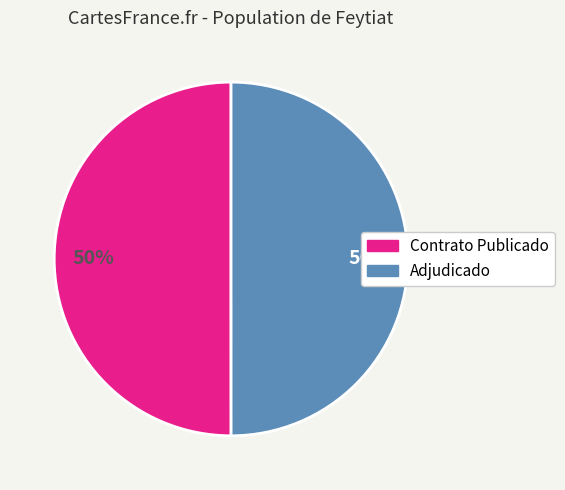

Rank the categories by value from highest to lowest.

PUBC, ADJ